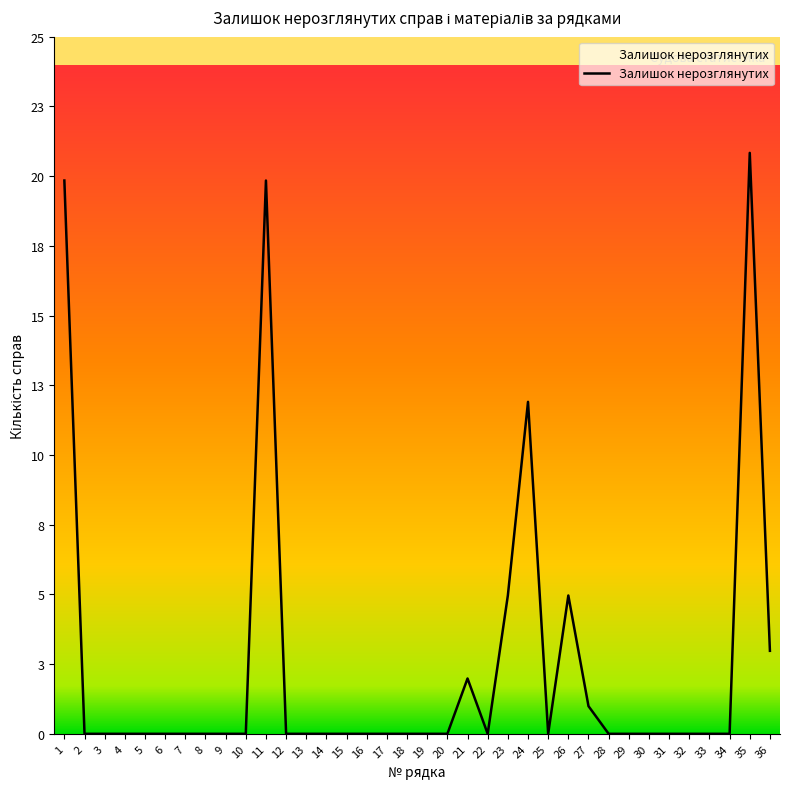

What is the difference between the maximum and minimum values?

21